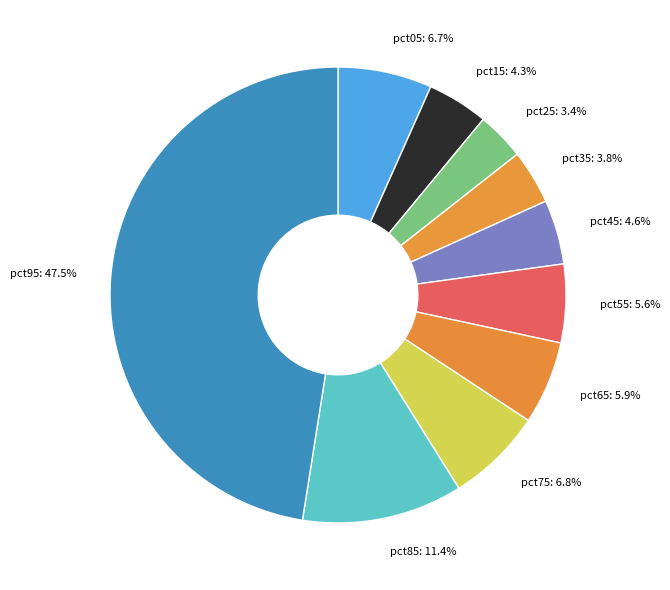

Do pct35 and pct85 together represent more than half of the pie?

No